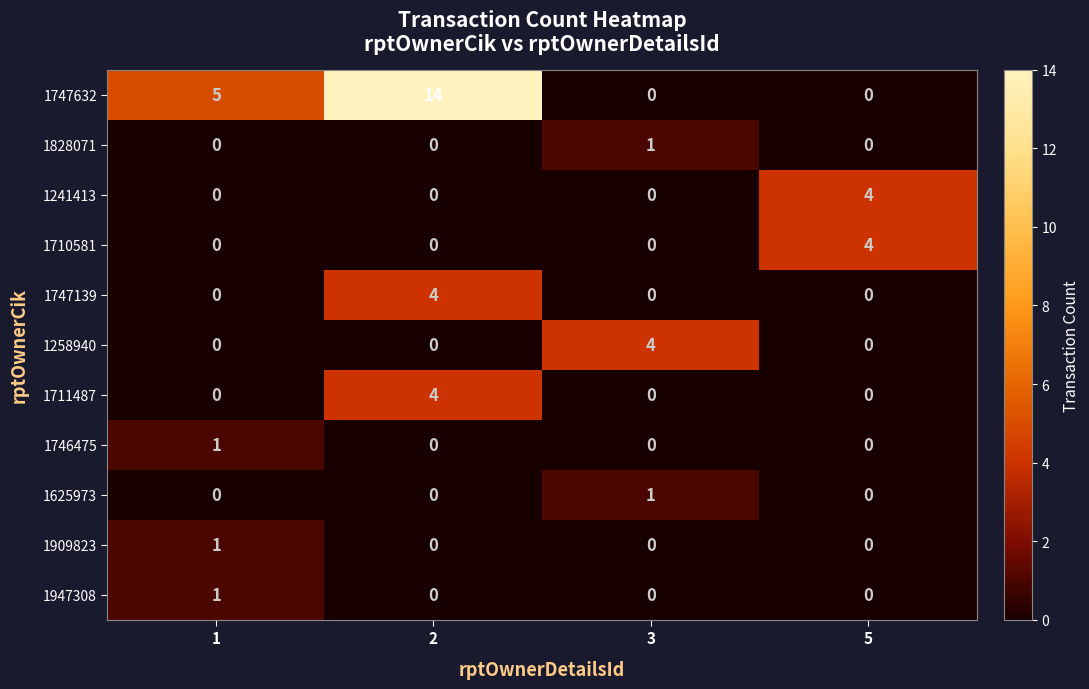

At which category is the sum across all series the highest?

2